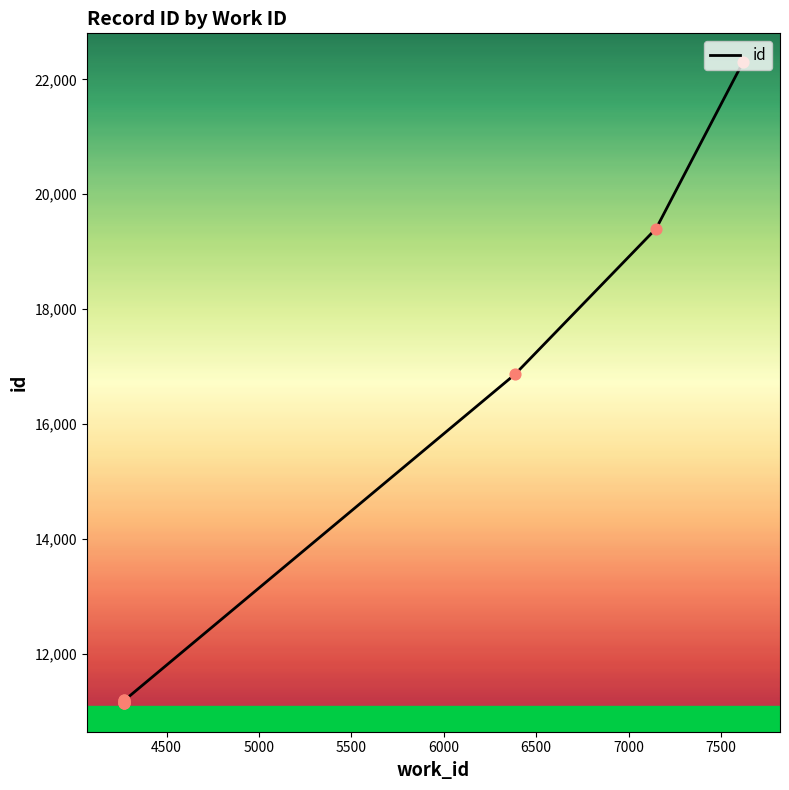

Which has a higher value, 7000 or 7500?

7500